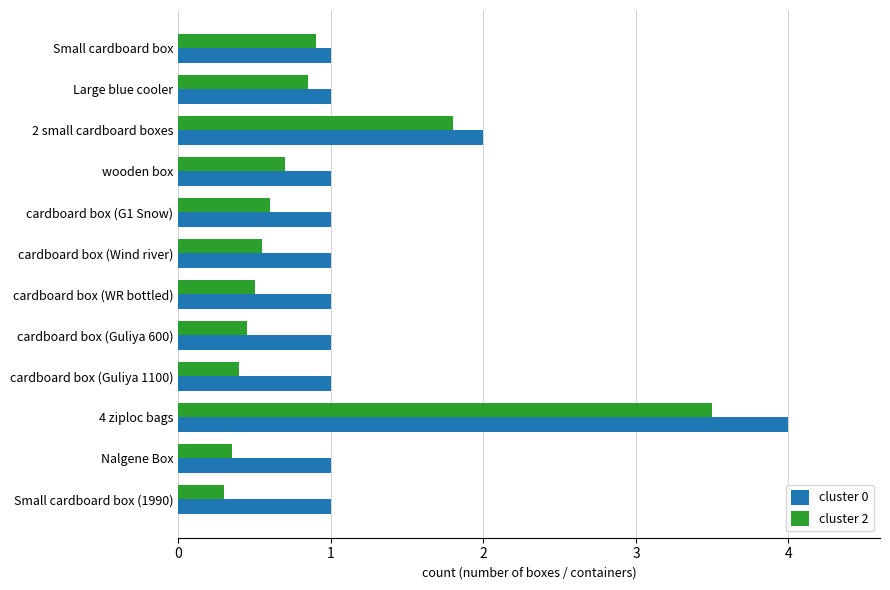

Between Large blue cooler and 4 ziploc bags, which series saw the biggest shift?

cluster 0